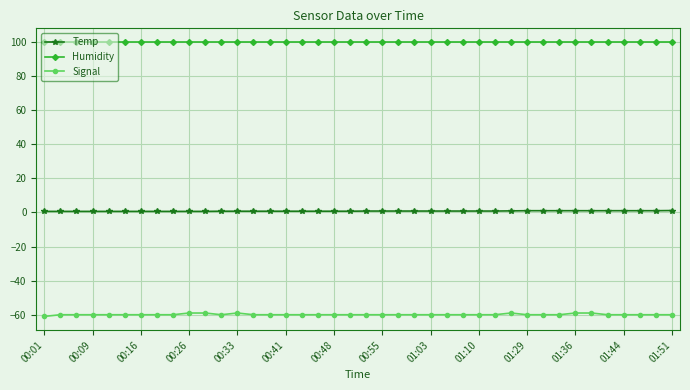

At how many categories does at least one series exceed 63?

40